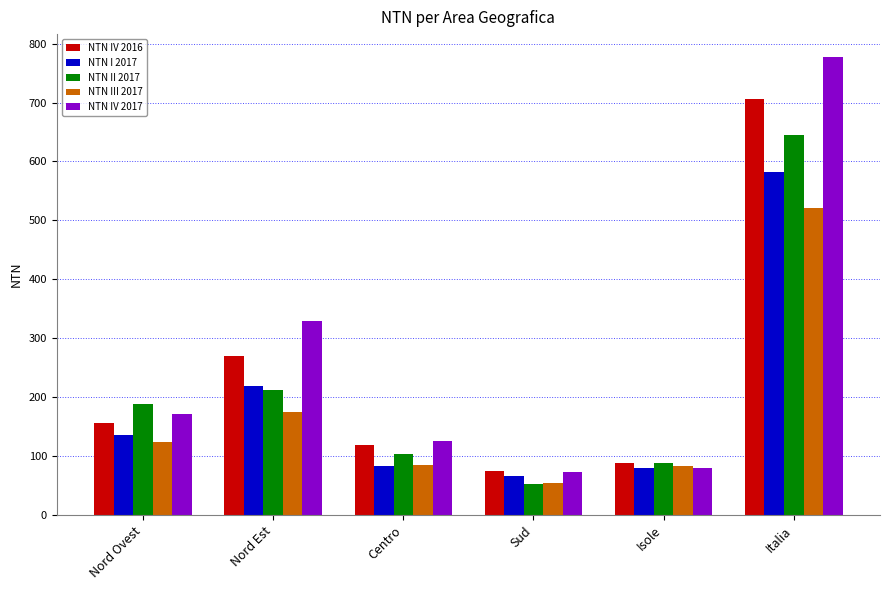

What is the spread (max minus min) of values at Centro?

42.8